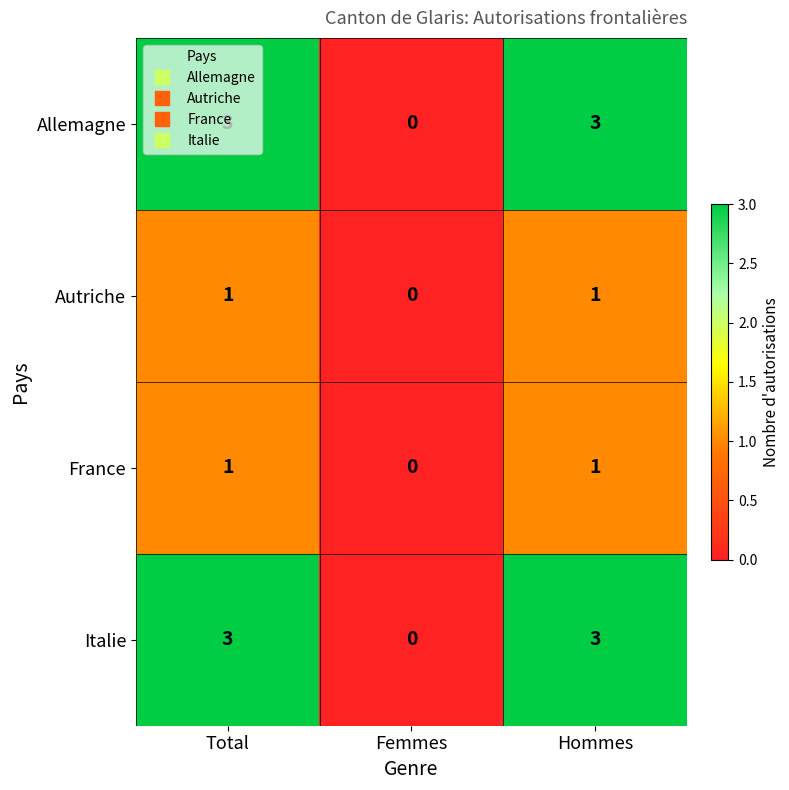

Where is Autriche nearest to the value 0?

Femmes